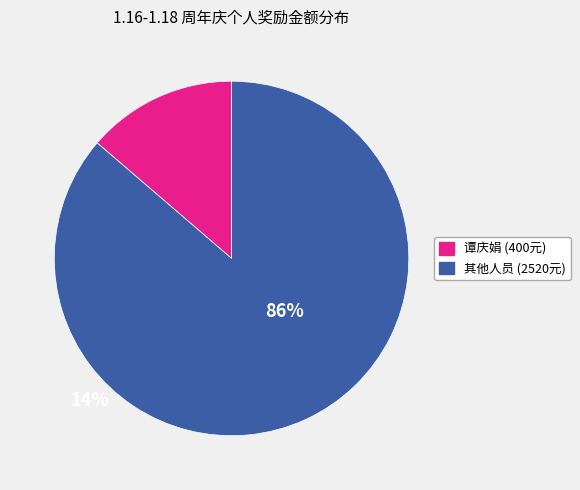

How many slices are in this pie chart?

2